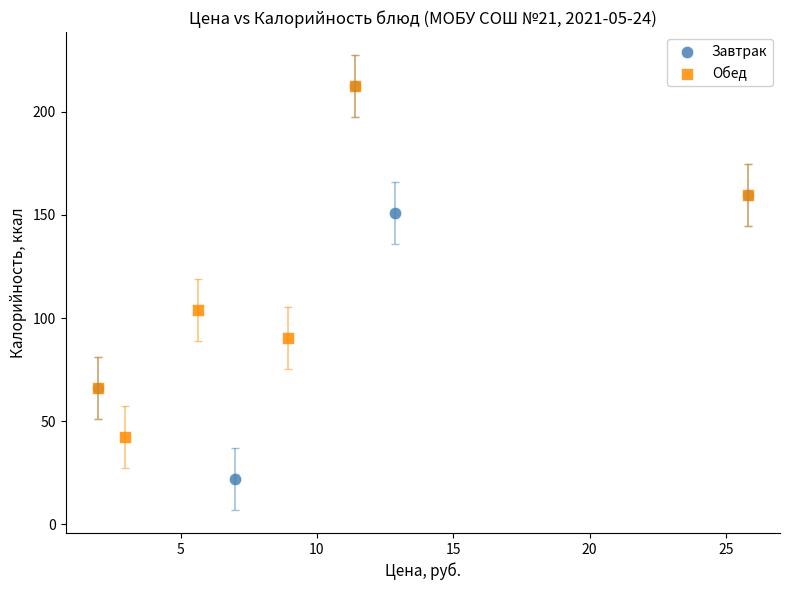

Which series has the largest Y range (max minus min)?

Завтрак